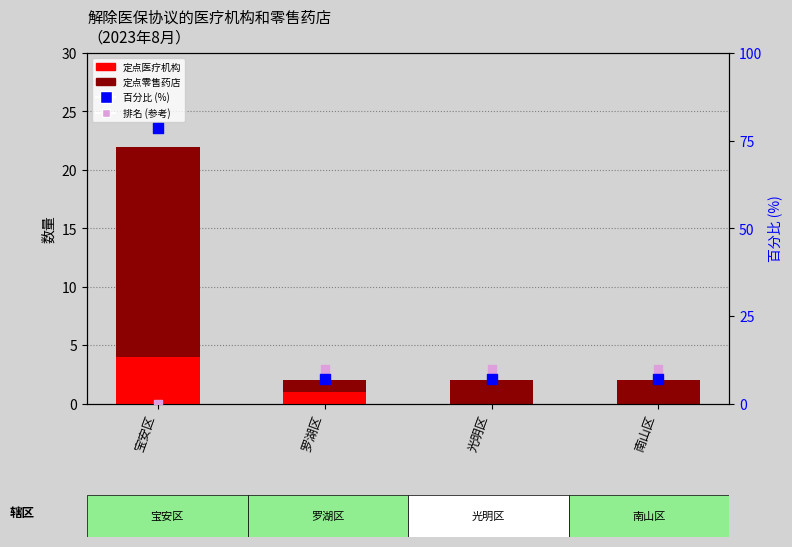

Which series has the largest total across all categories?

百分比 (%)